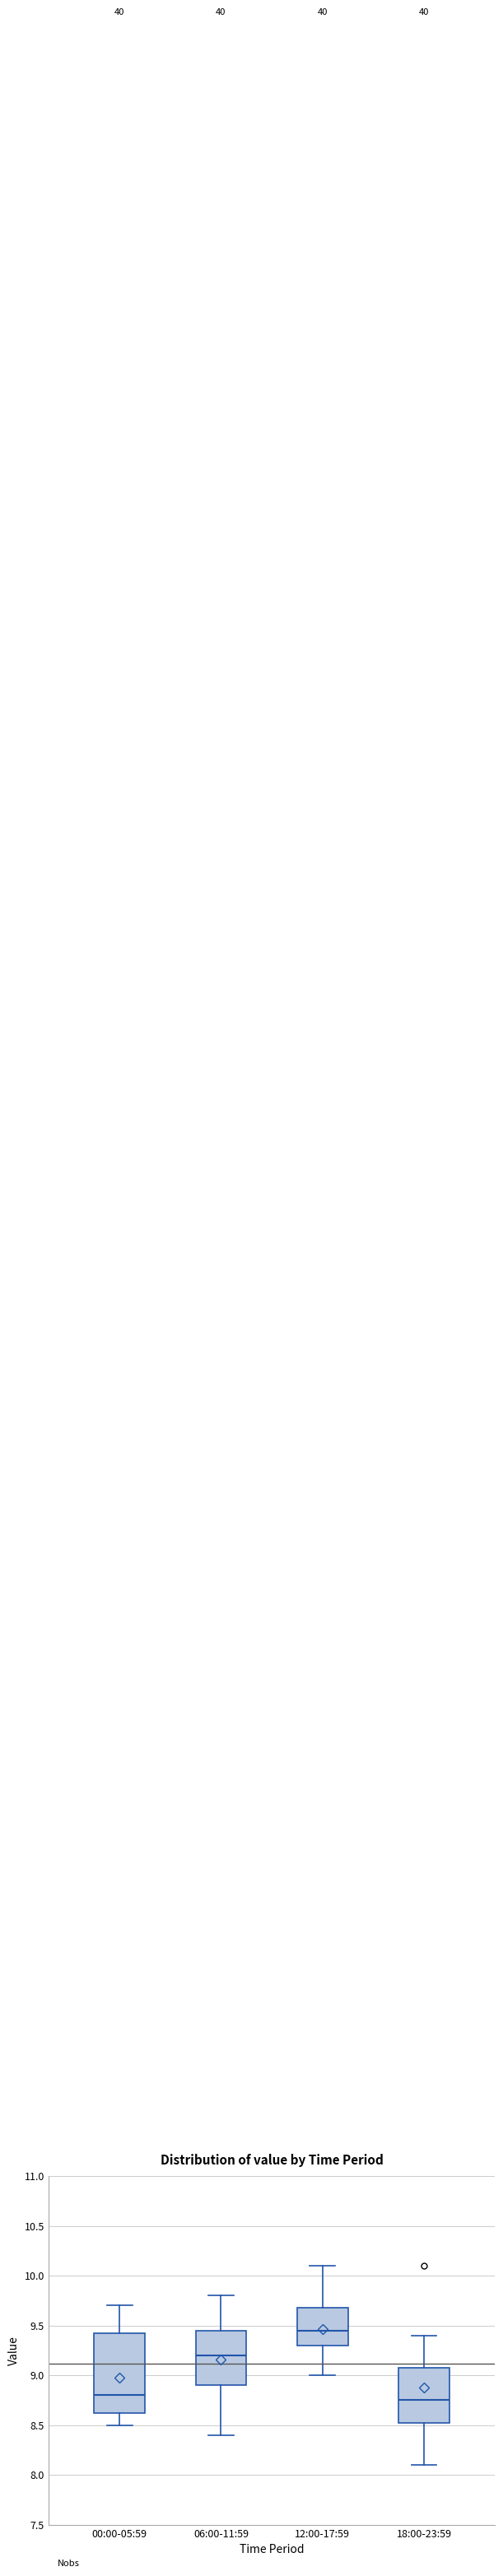

Reading left to right, read every box against the y-axis: the position of its median line, the range the box covers, and the ends of its whiskers. The values are not printed on the chart, so give them approximately, as read against the axis.

00:00-05:59: median 8.80, box 8.65 to 9.45, whiskers 8.50 to 9.70
06:00-11:59: median 9.20, box 8.90 to 9.45, whiskers 8.40 to 9.80
12:00-17:59: median 9.45, box 9.30 to 9.70, whiskers 9.00 to 10.10
18:00-23:59: median 8.75, box 8.55 to 9.10, whiskers 8.10 to 9.40